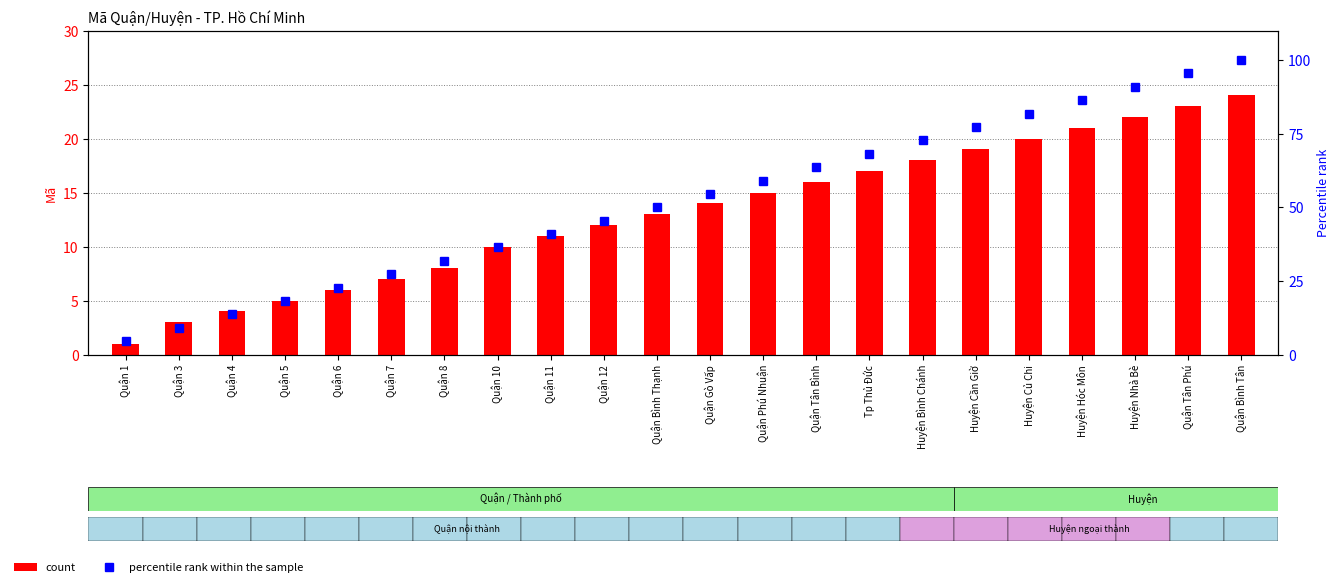

The value of percentile rank within the sample at Quận Gò Vấp is 75.0. True or false?

False